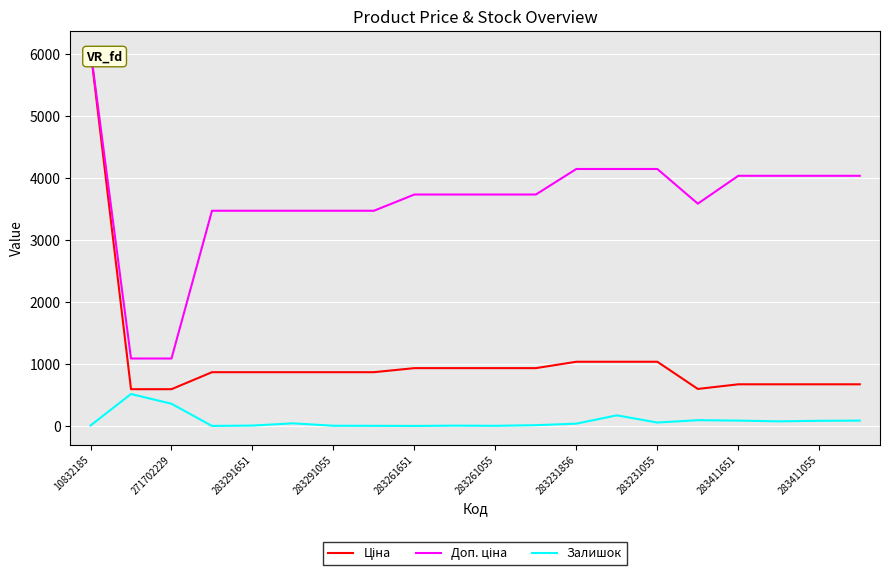

What is the greatest value displayed?

6067.2